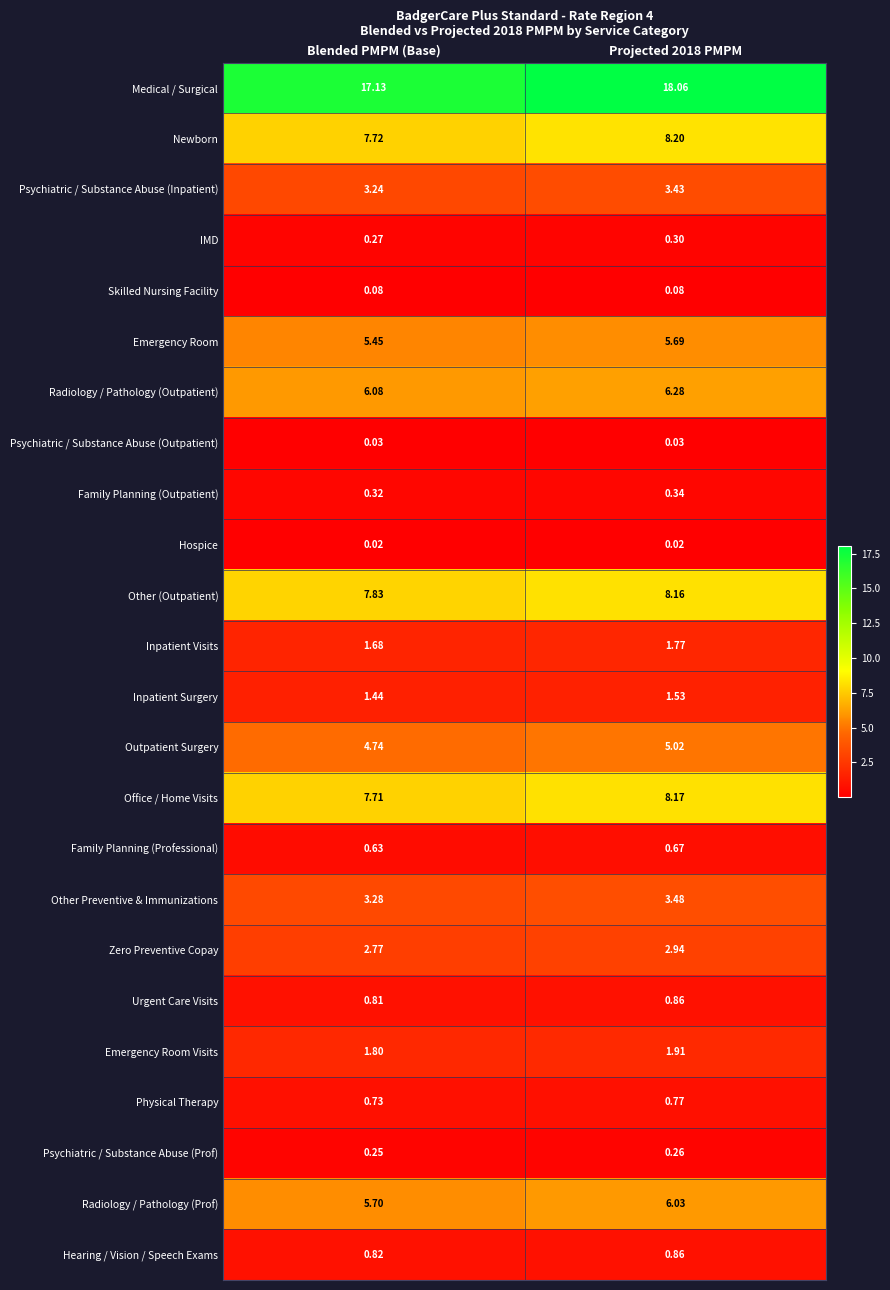

What is the maximum value shown in the chart?

18.1